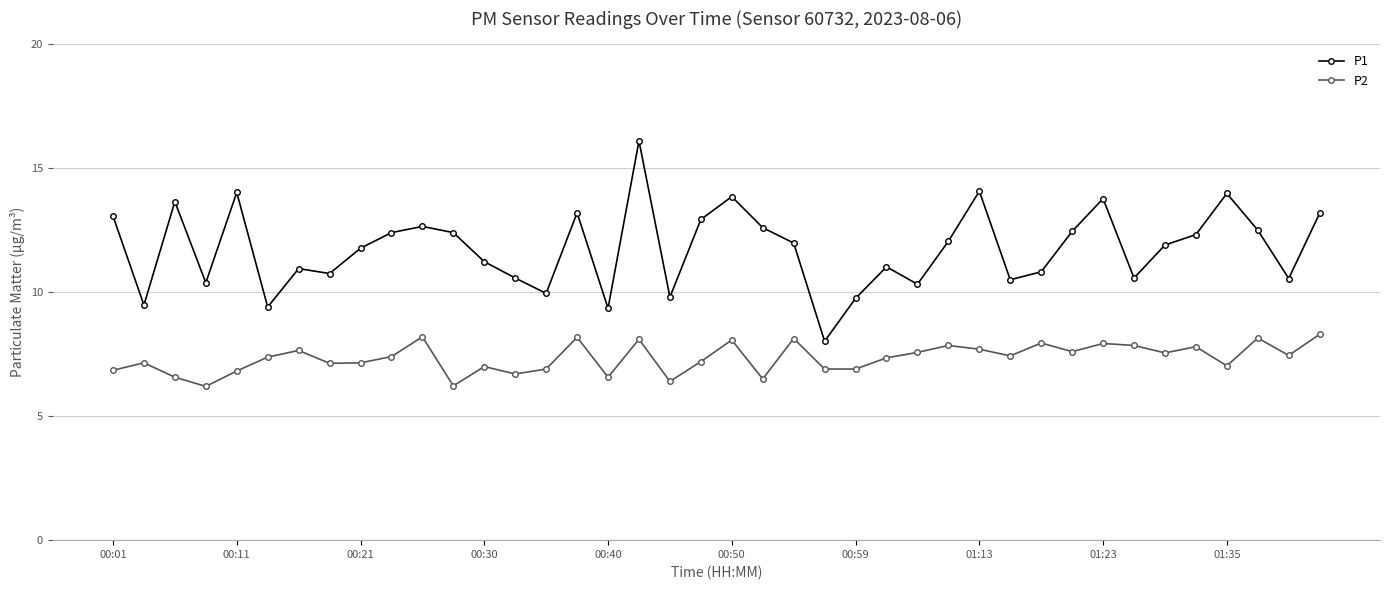

True or false: P2 and P1 cross at least once.

False